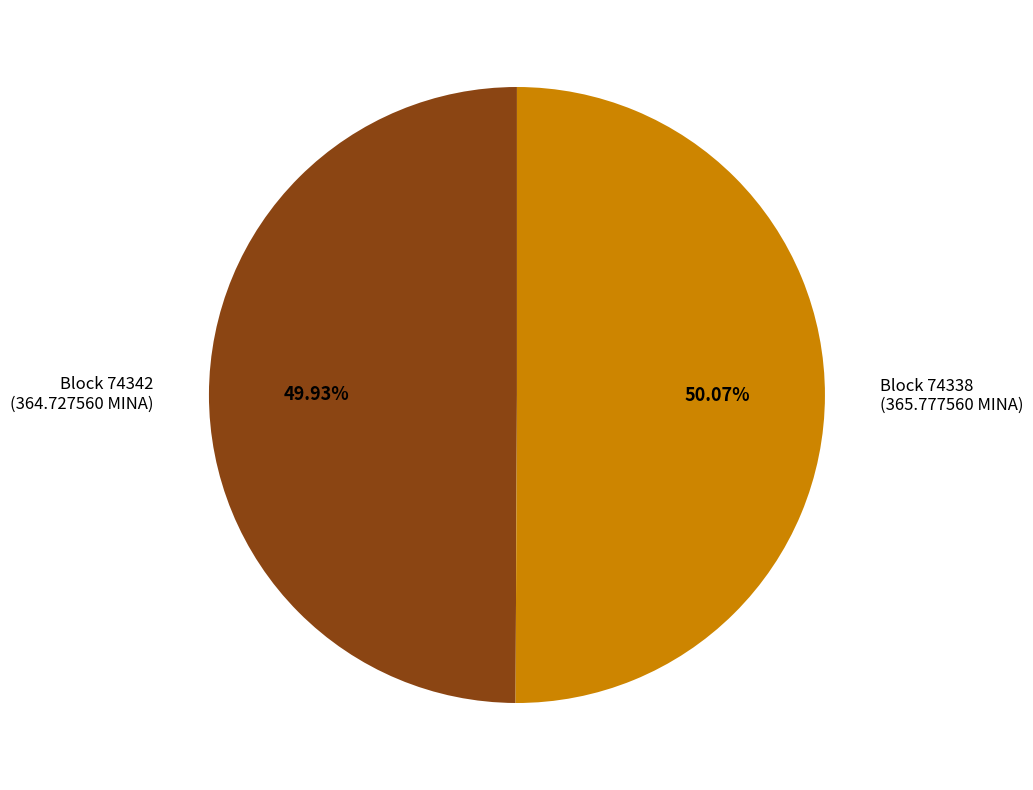

Is there a majority slice in this chart?

Yes